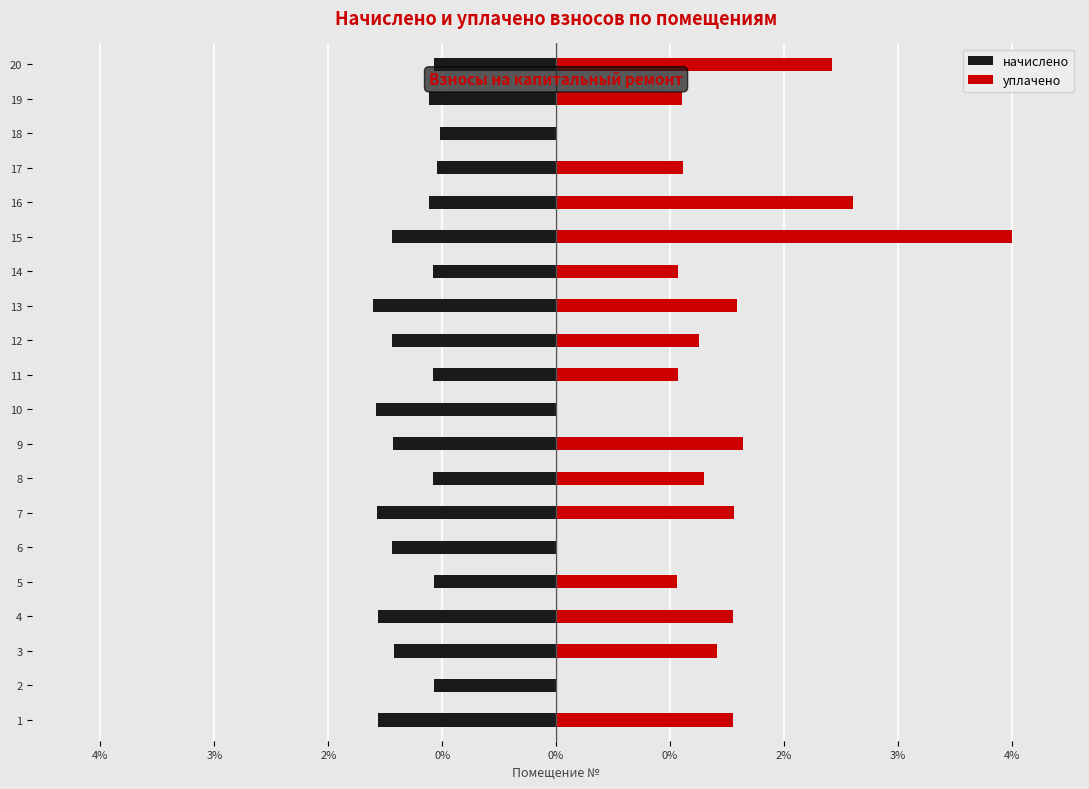

The value of уплачено at 9 is 7804.1. True or false?

False